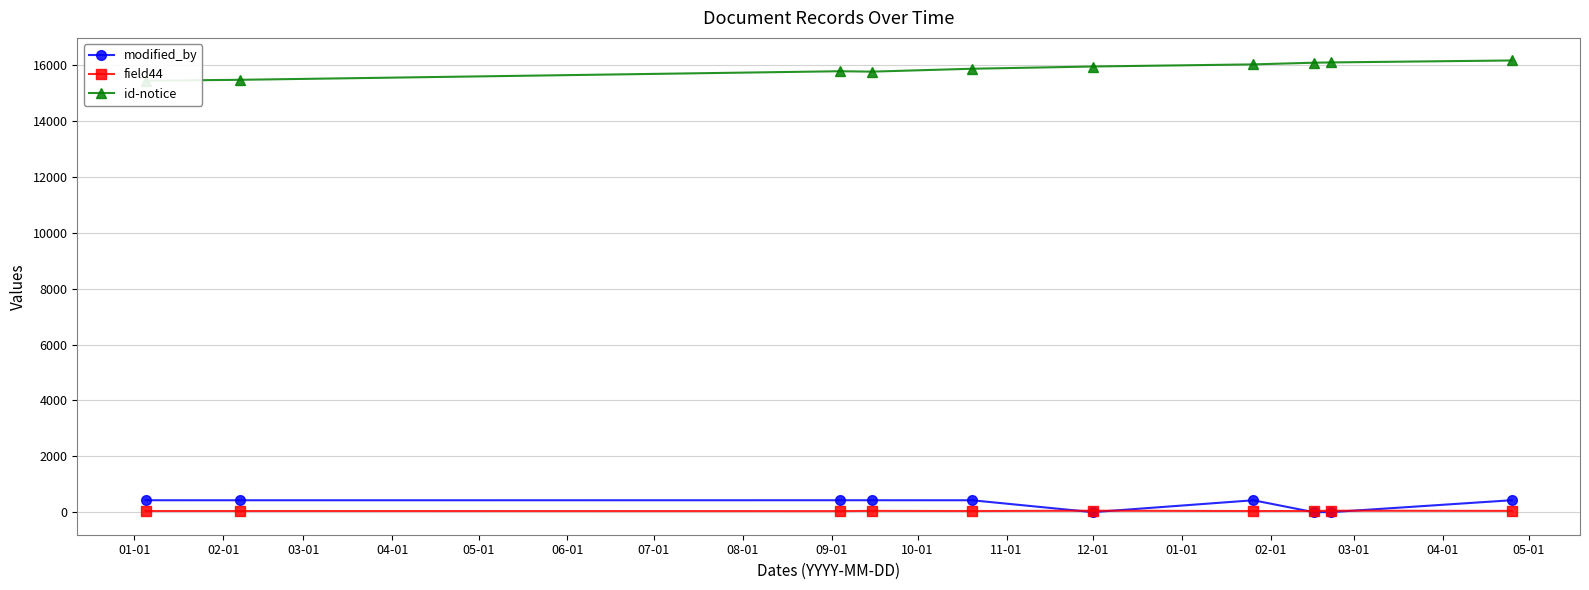

True or false: field44 has more than 0 interior local peaks.

True